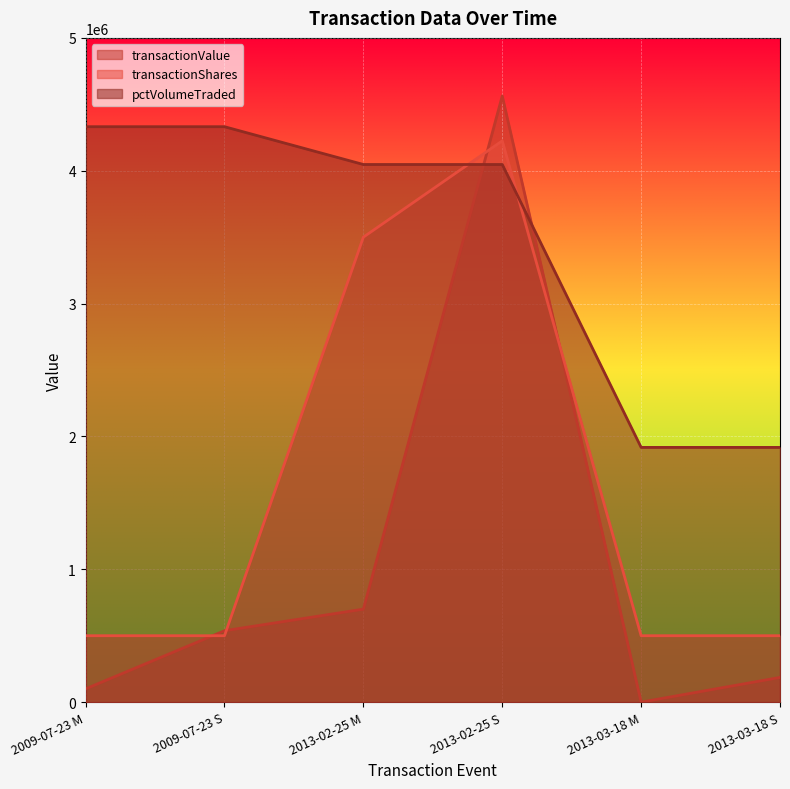

Is it true that transactionShares equals 500000 at 2013-03-18 S?

True